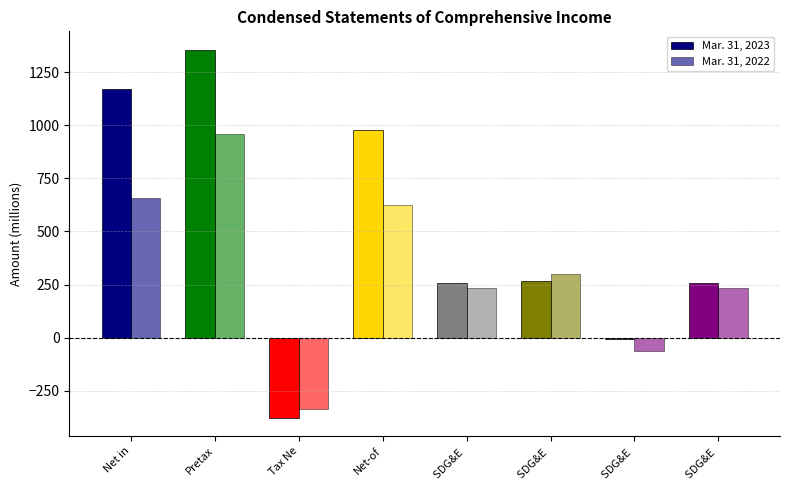

What is the sum of the Mar. 31, 2022 values at Net in and SDG&E ?

891